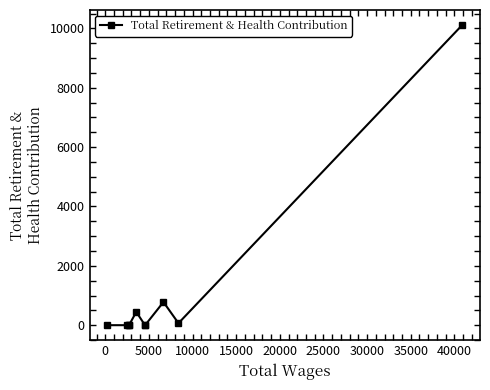

What is the maximum value shown in the chart?

10113